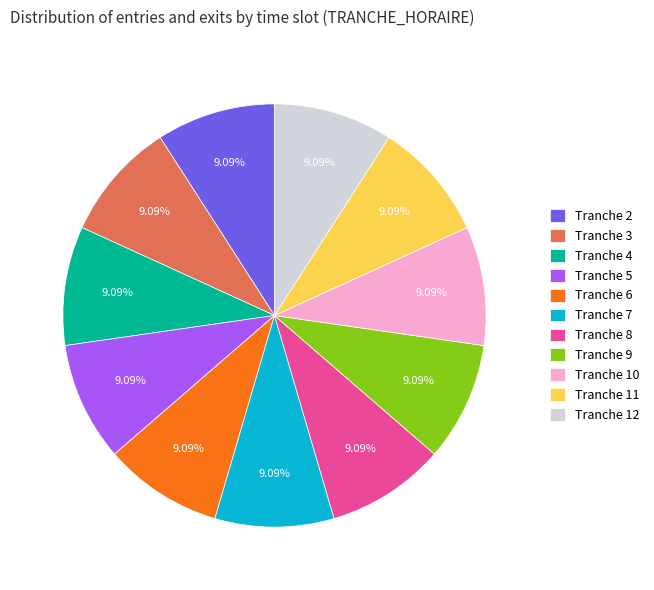

How many segments does this pie chart have?

11